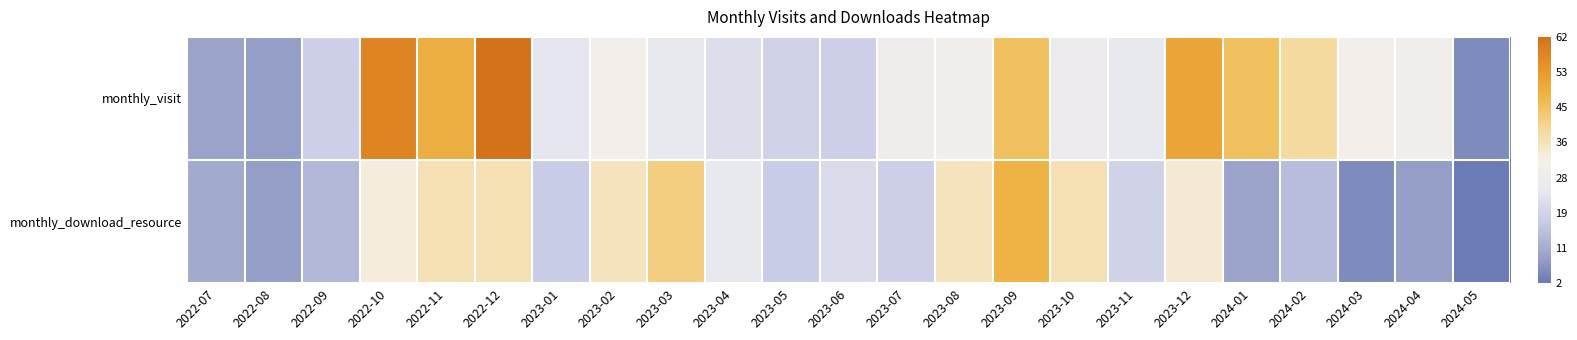

Reading right to left, extract all data points from this chart.

monthly_visit: 2024-05=5	2024-04=30	2024-03=31	2024-02=39	2024-01=45	2023-12=51	2023-11=25	2023-10=27	2023-09=45	2023-08=30	2023-07=29	2023-06=18	2023-05=19	2023-04=22	2023-03=25	2023-02=31	2023-01=24	2022-12=62	2022-11=49	2022-10=58	2022-09=18	2022-08=8	2022-07=9
monthly_download_resource: 2024-05=2	2024-04=8	2024-03=5	2024-02=14	2024-01=9	2023-12=34	2023-11=19	2023-10=37	2023-09=48	2023-08=36	2023-07=18	2023-06=21	2023-05=17	2023-04=25	2023-03=42	2023-02=36	2023-01=17	2022-12=37	2022-11=37	2022-10=33	2022-09=13	2022-08=8	2022-07=10